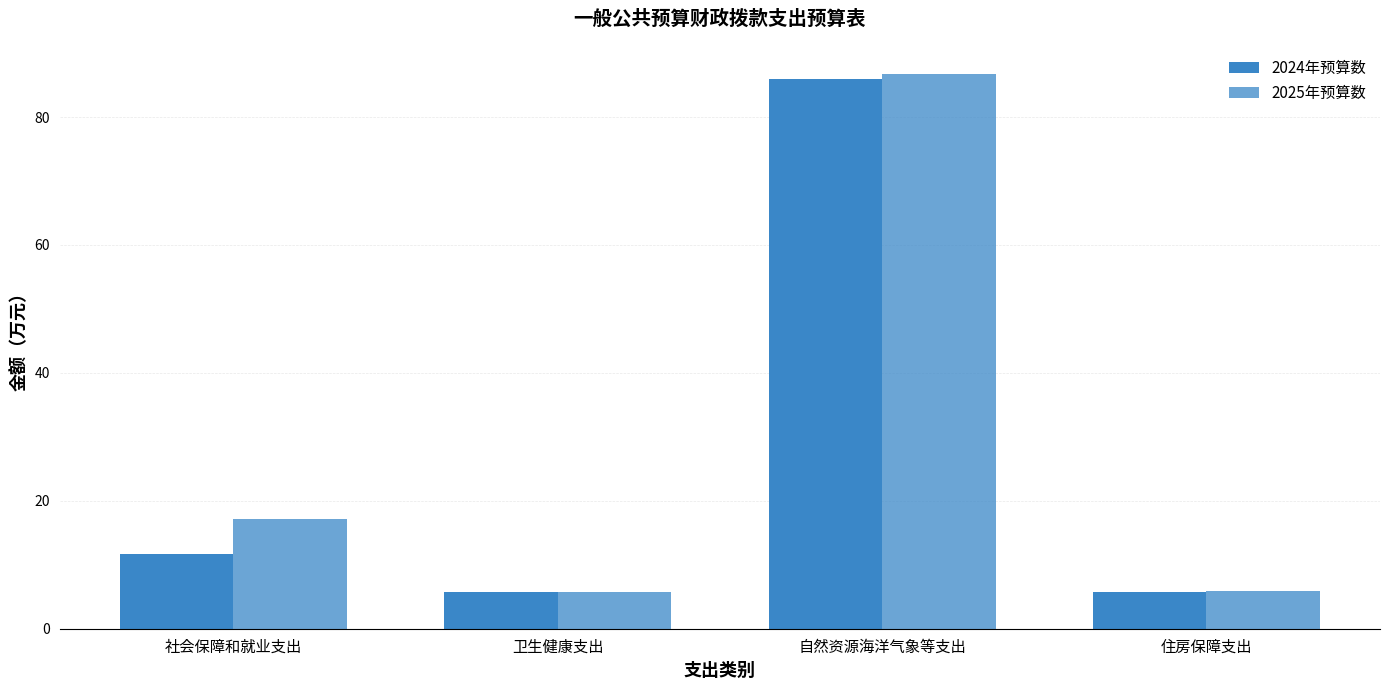

What is the total value across all series at 社会保障和就业支出?

28.7